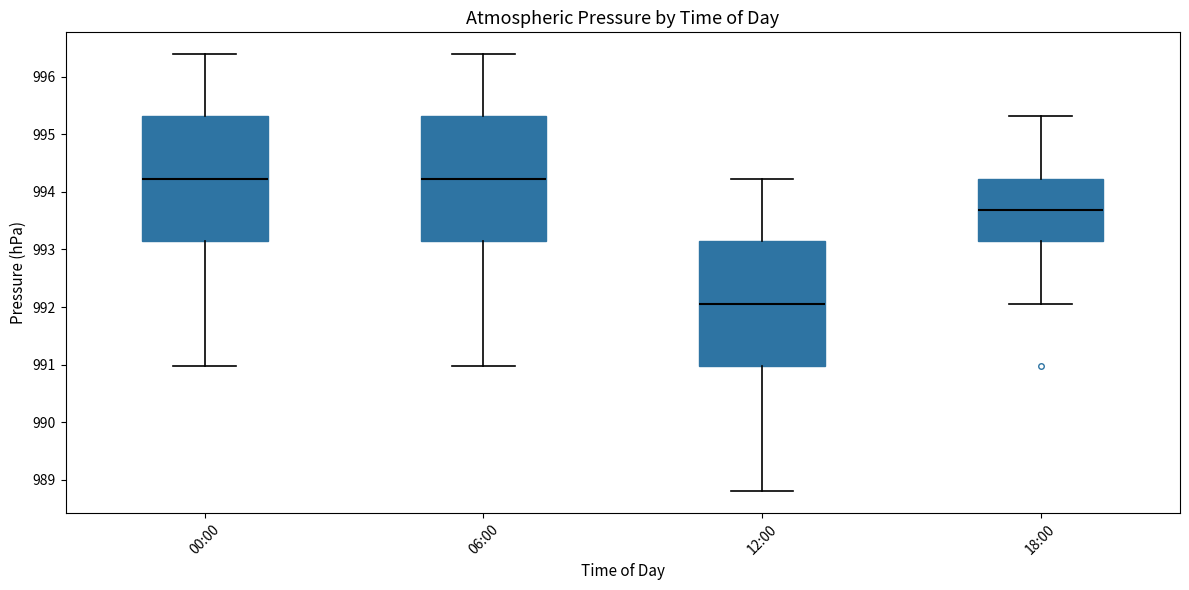

Reading left to right, transcribe this box plot: for each box, give where its median line is, the range the box spans, and where its two whiskers end, as read against the y-axis. The values are not printed on the chart, so give them approximately, as read against the axis.

00:00: median 994.2, box 993.1 to 995.3, whiskers 991.0 to 996.4
06:00: median 994.2, box 993.1 to 995.3, whiskers 991.0 to 996.4
12:00: median 992.1, box 991.0 to 993.1, whiskers 988.8 to 994.2
18:00: median 993.7, box 993.1 to 994.2, whiskers 992.1 to 995.3